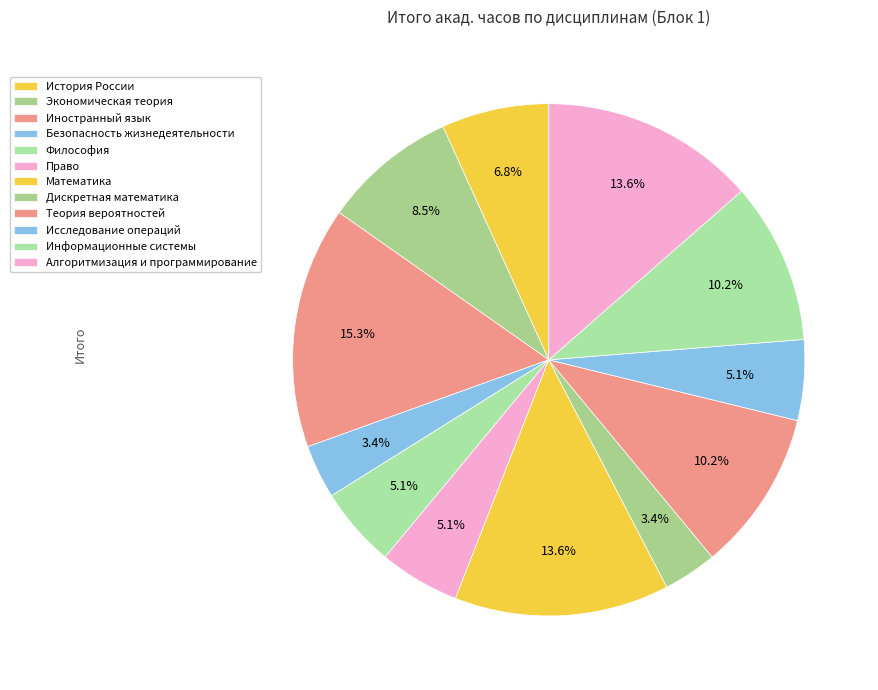

How many segments does this pie chart have?

12